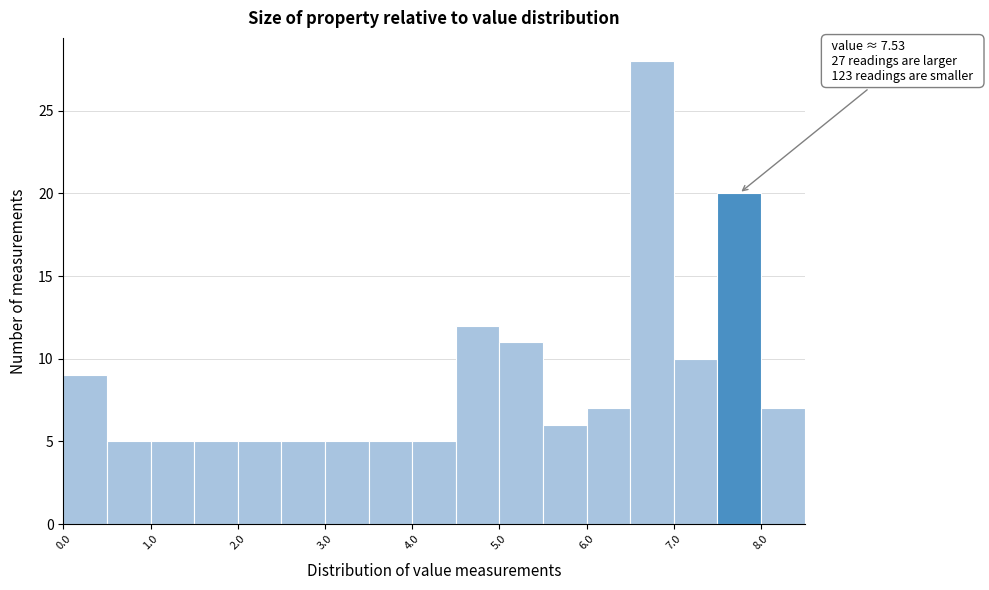

Which range on the x-axis has the tallest bar?

6.5 to 7.0